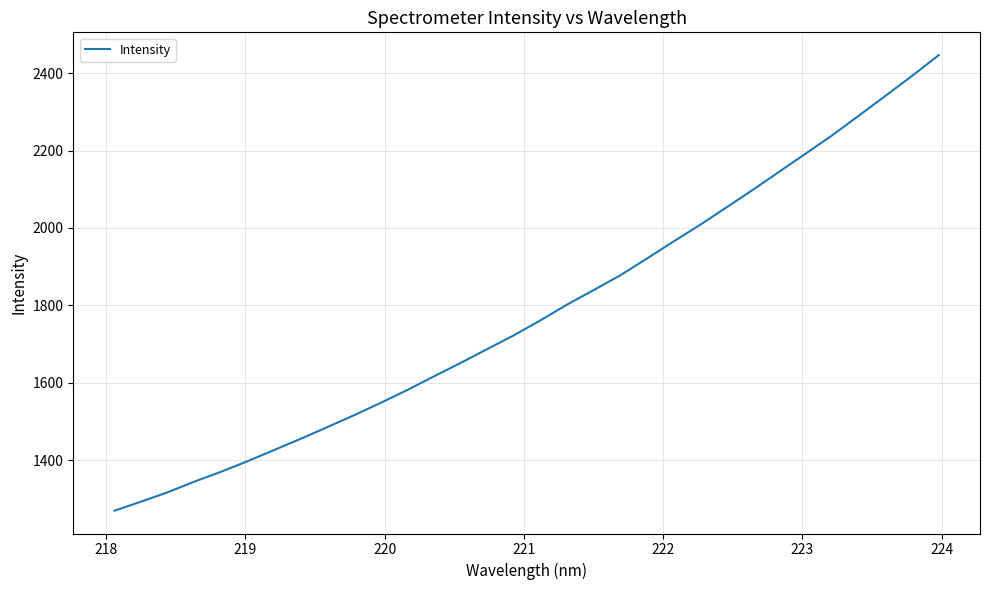

Reading left to right, what are all the values shown in this chart?

1268.9	1292.5	1316.7	1344.1	1369.6	1397.0	1426.0	1455.0	1485.2	1515.8	1547.8	1581.0	1616.1	1650.8	1686.7	1722.1	1760.8	1801.5	1839.0	1877.1	1920.3	1964.4	2007.4	2052.8	2098.6	2145.7	2192.8	2240.2	2291.0	2342.0	2393.5	2446.9